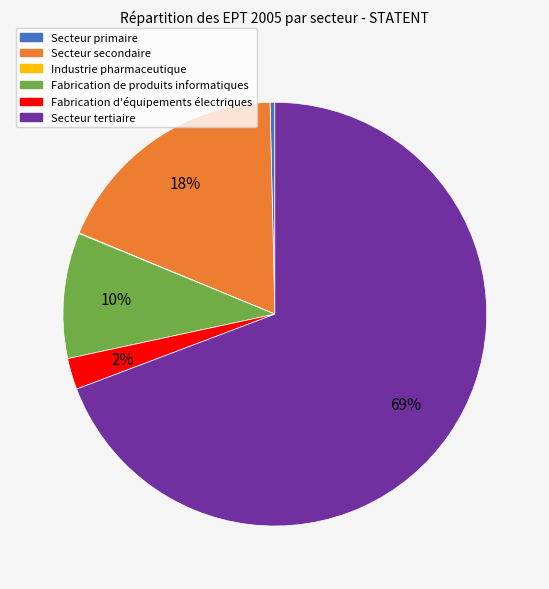

To the nearest percent, what is the difference between the Secteur tertiaire and Fabrication de produits informatiques slice percentages?

60%